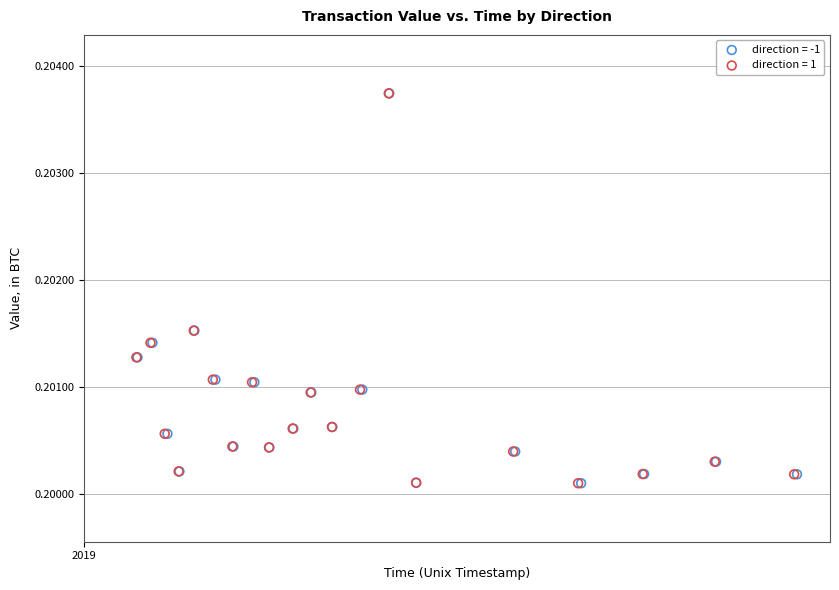

What are all the series names shown in the legend?

direction = -1, direction = 1